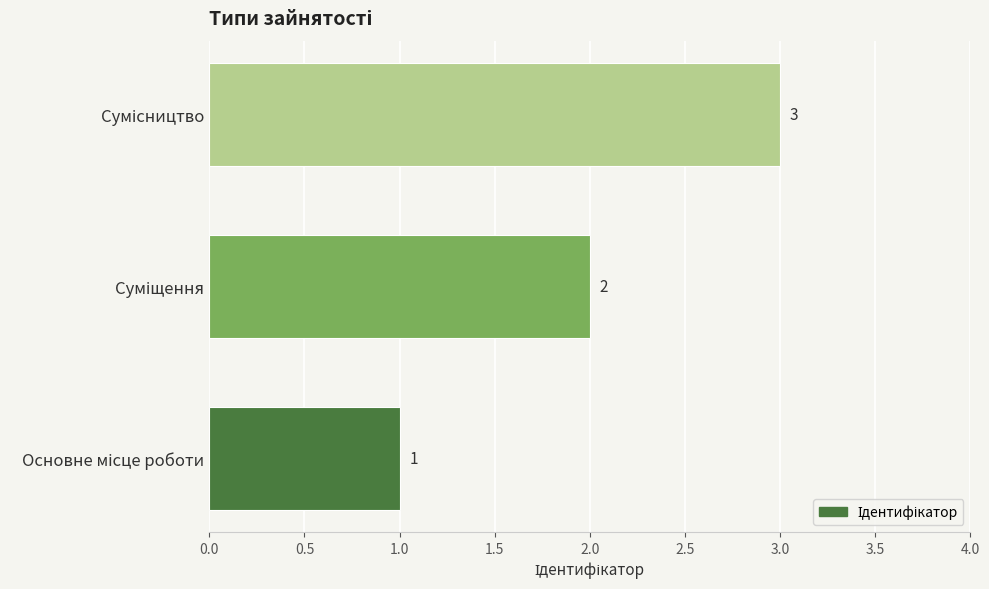

What is the sum of all values?

6